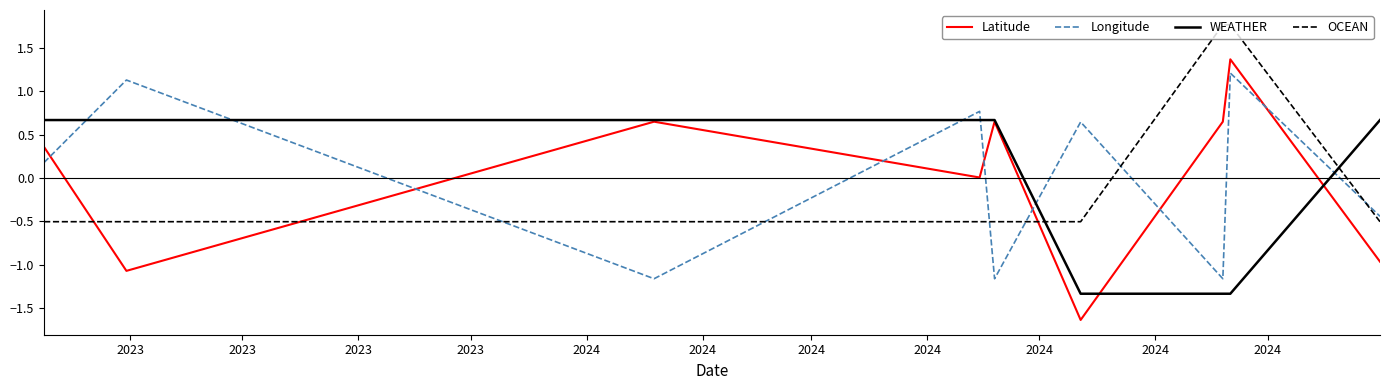

True or false: OCEAN and Longitude intersect in this chart.

True